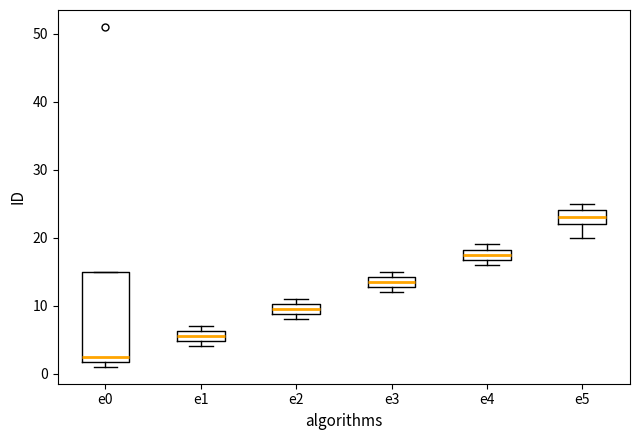

Comparing the boxes themselves (not the whiskers), which one is the tallest?

e0